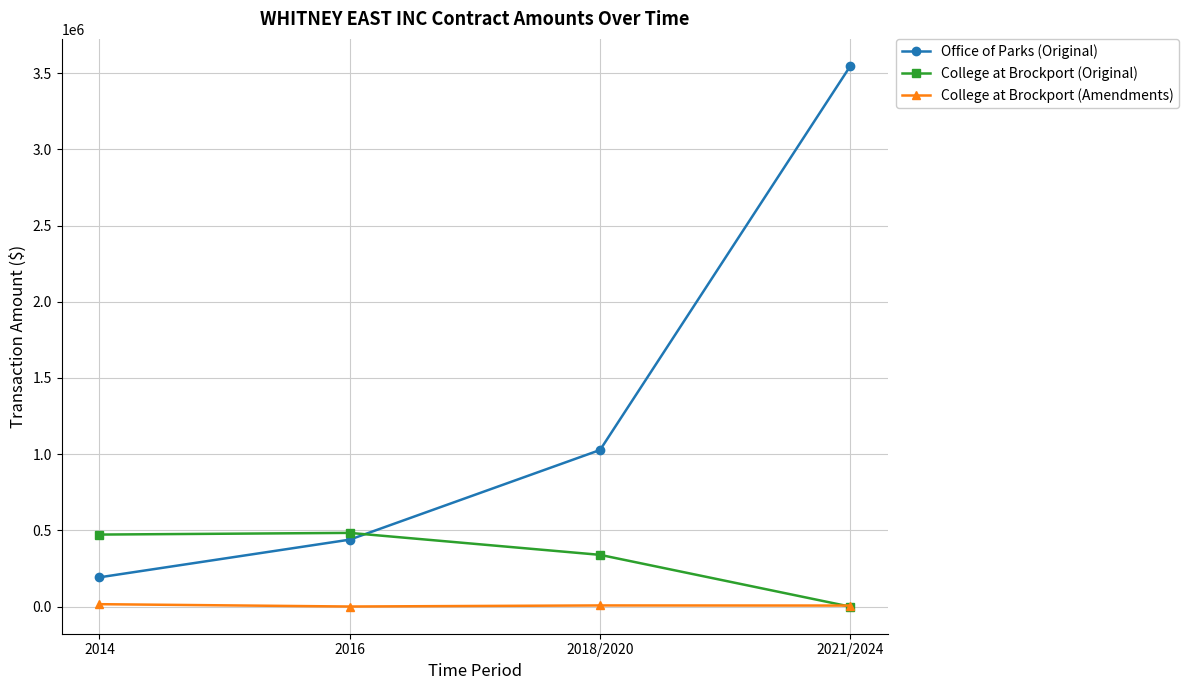

How many data points in Office of Parks (Original) are less than 1027800?

2